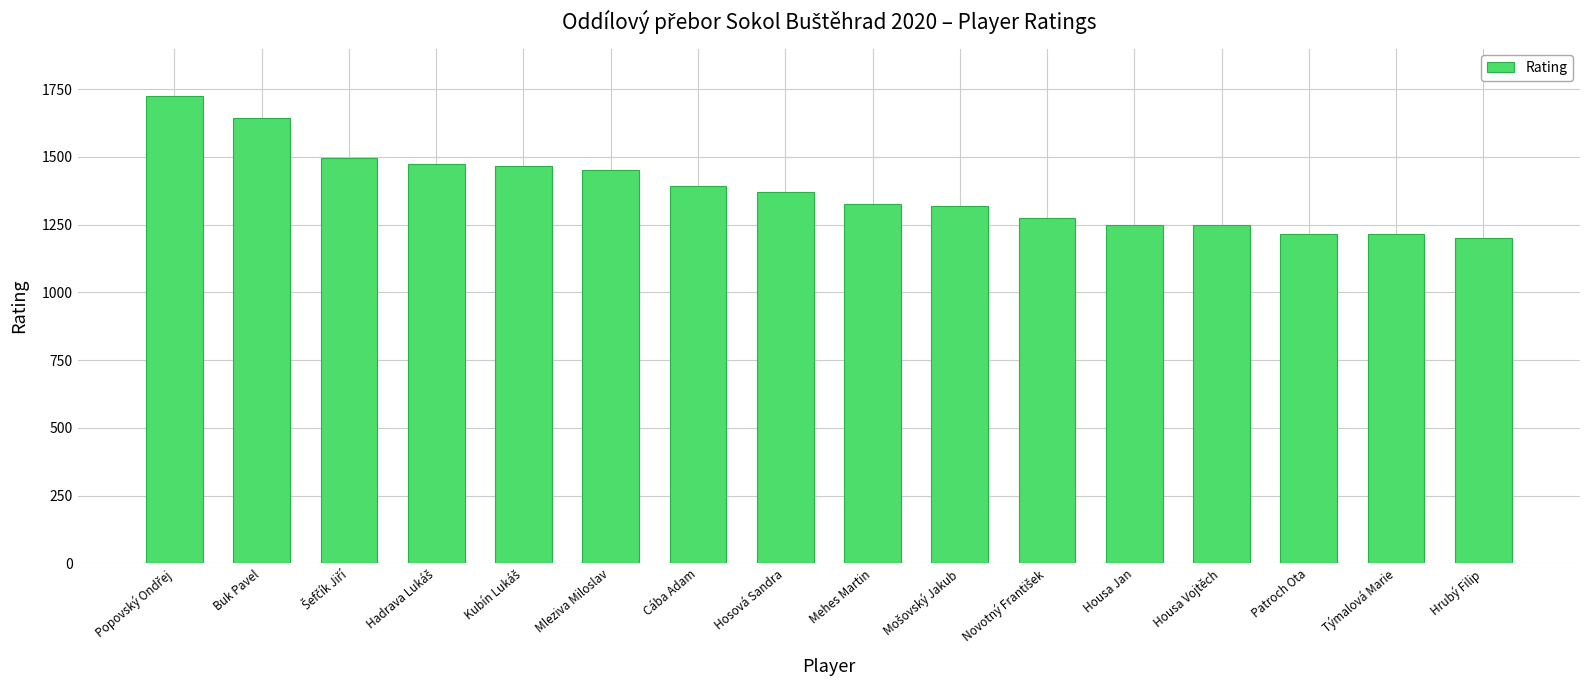

What is the ratio of the value at Housa Jan to the value at Patroch Ota?

1.0